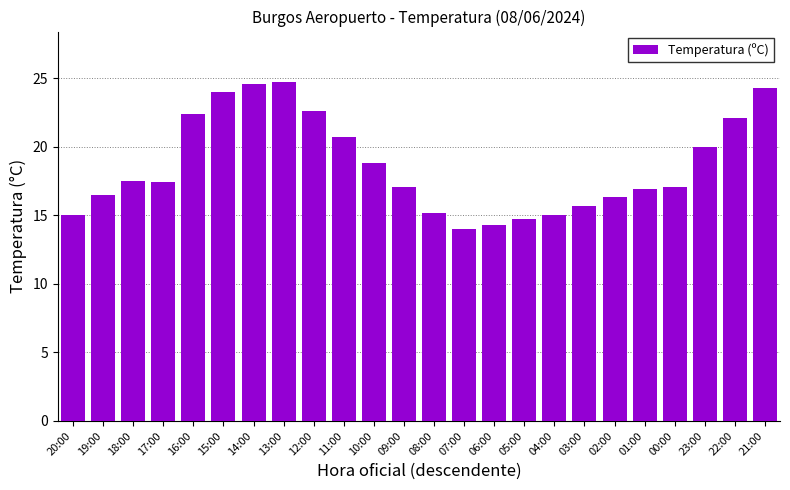

How many bars are there in total?

24